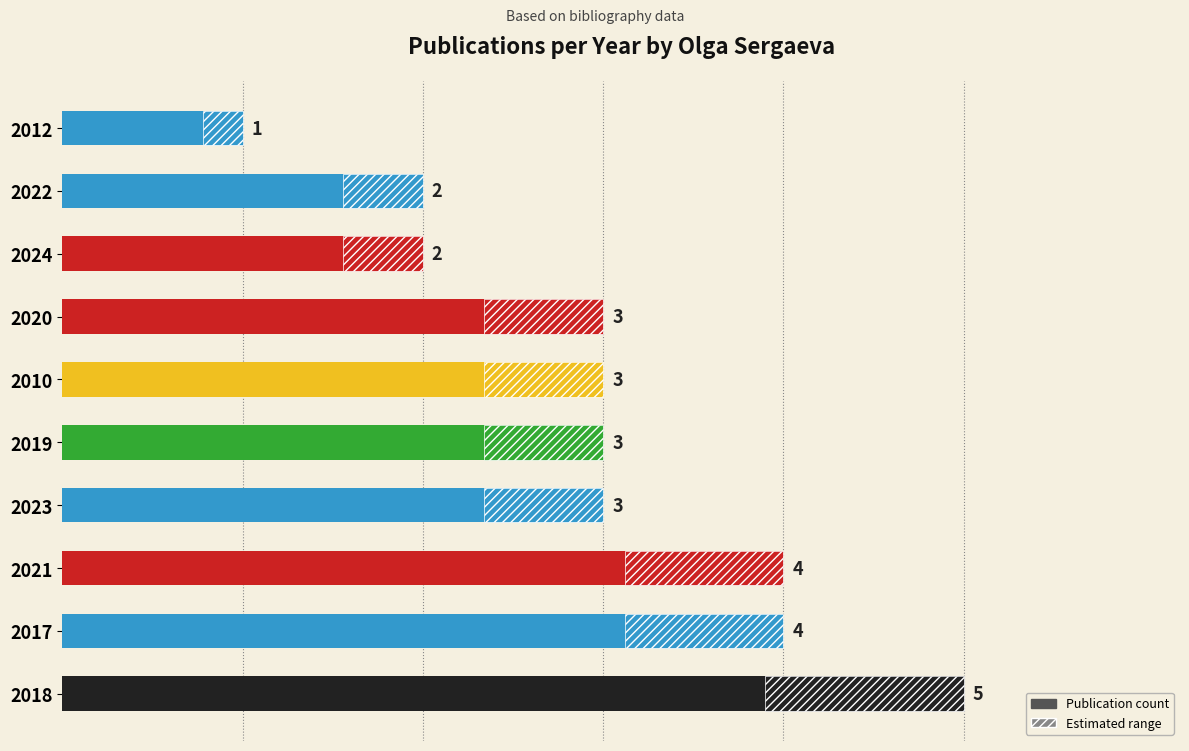

Reading left to right, transcribe all the data shown in this chart.

5	4	4	3	3	3	3	2	2	1